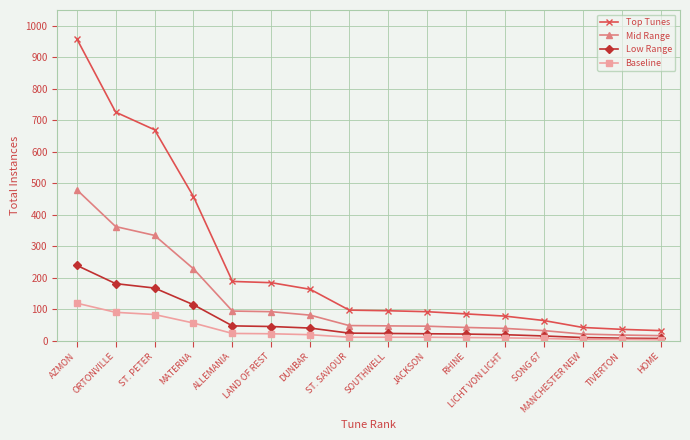

Does the chart display data point markers on the line(s)?

Yes